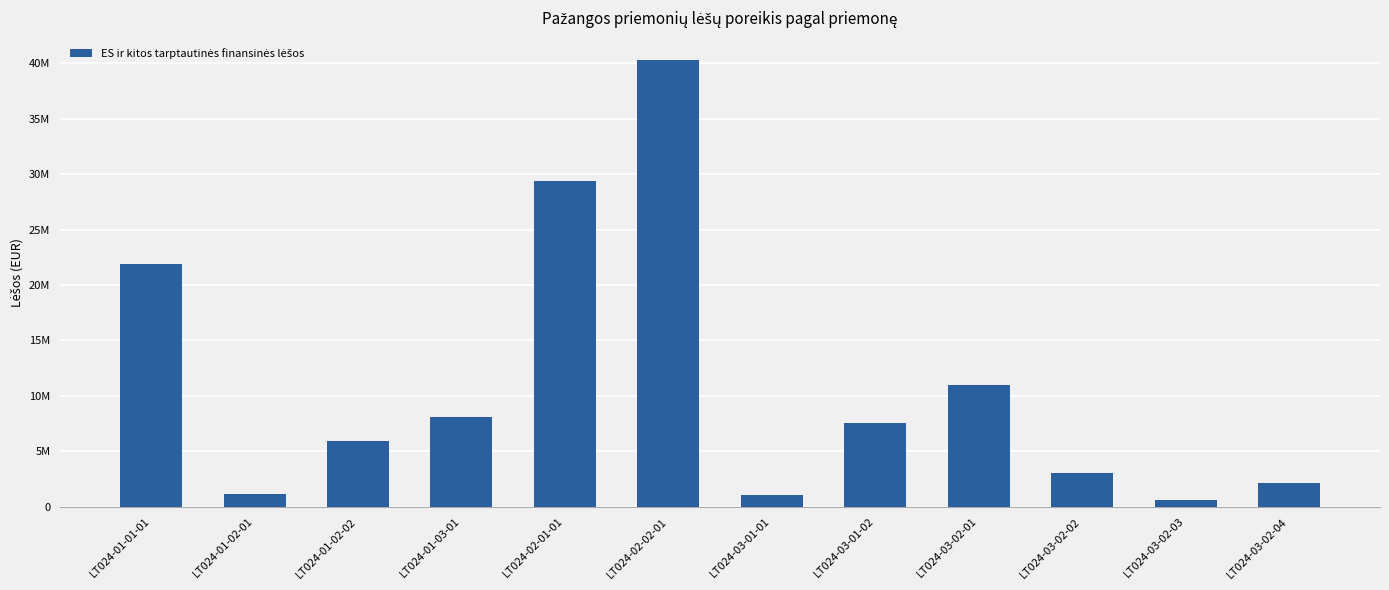

List the labels in order of value, largest first.

LT024-02-02-01, LT024-02-01-01, LT024-01-01-01, LT024-03-02-01, LT024-01-03-01, LT024-03-01-02, LT024-01-02-02, LT024-03-02-02, LT024-03-02-04, LT024-01-02-01, LT024-03-01-01, LT024-03-02-03